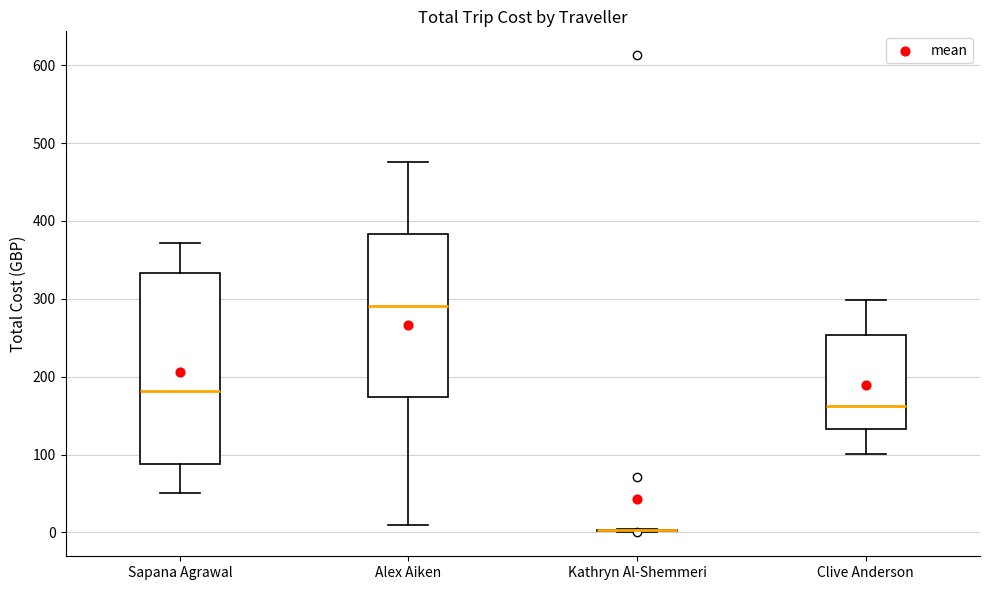

Reading left to right, transcribe this box plot: for each box, give where its median line is, the range the box spans, and where its two whiskers end, as read against the y-axis. The values are not printed on the chart, so give them approximately, as read against the axis.

Sapana Agrawal: median 180, box 90 to 330, whiskers 50 to 370
Alex Aiken: median 290, box 170 to 380, whiskers 10 to 480
Kathryn Al-Shemmeri: box collapsed to a line at 0, whiskers 0 to 0
Clive Anderson: median 160, box 130 to 250, whiskers 100 to 300